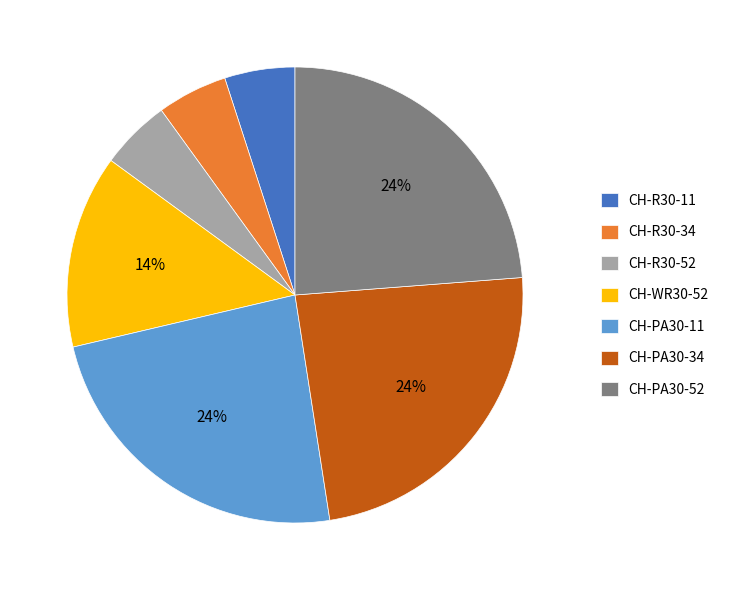

Does CH-R30-11 represent more than half of the total?

No